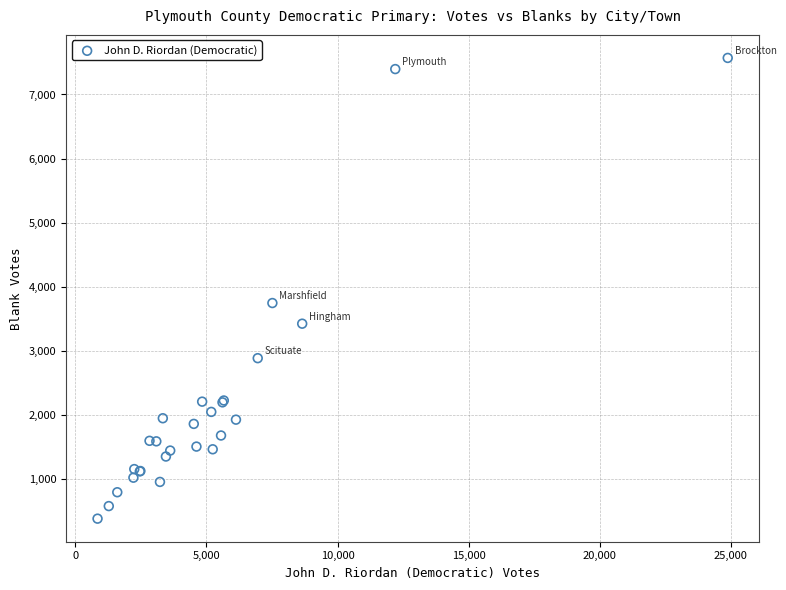

What Y value in the scatter plot is closest to 3977?

3747